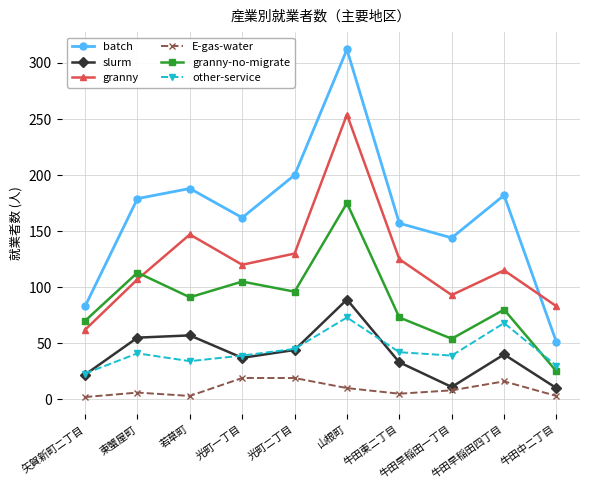

Which series has the largest total across all categories?

batch